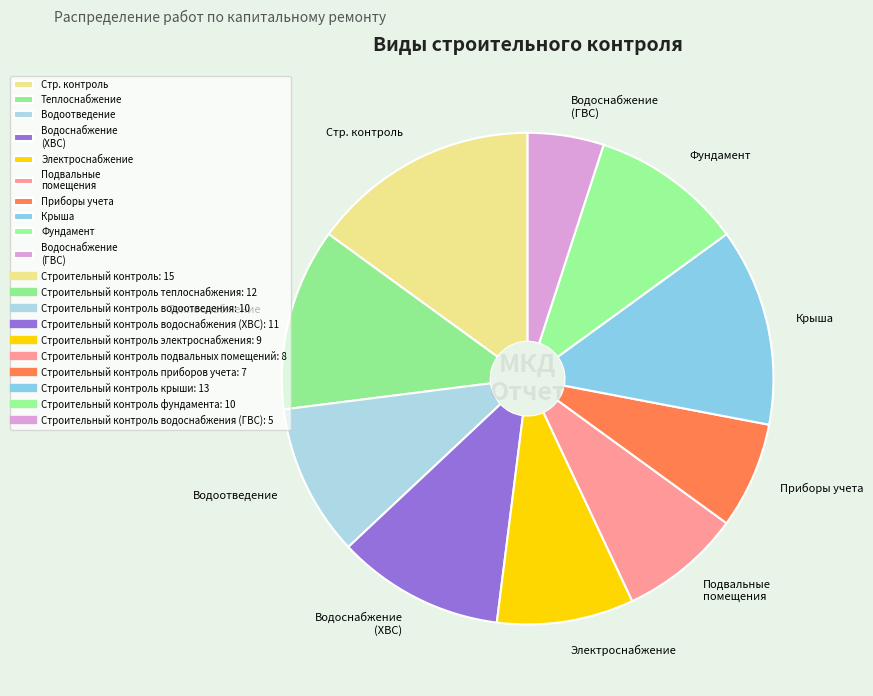

Does Крыша represent more than half of the total?

No